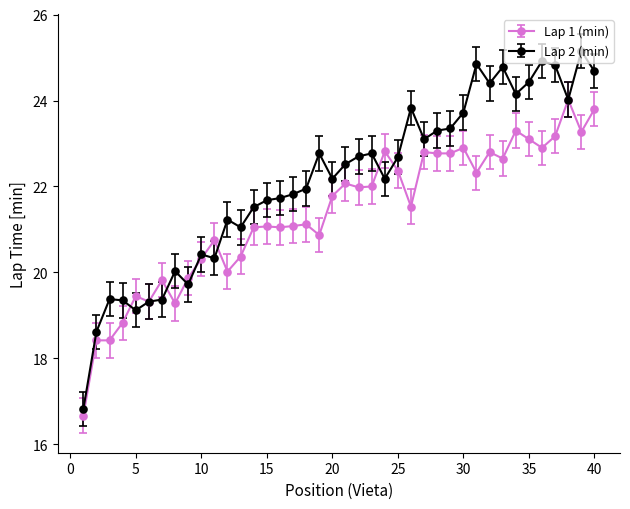

Does the chart display data point markers on the line(s)?

Yes